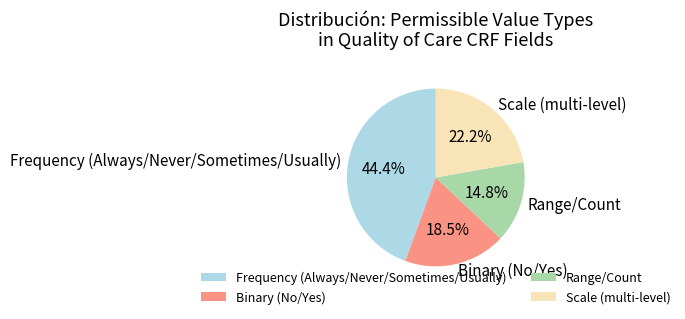

Rank the categories by value from highest to lowest.

Frequency (Always/Never/Sometimes/Usually), Scale (multi-level), Binary (No/Yes), Range/Count